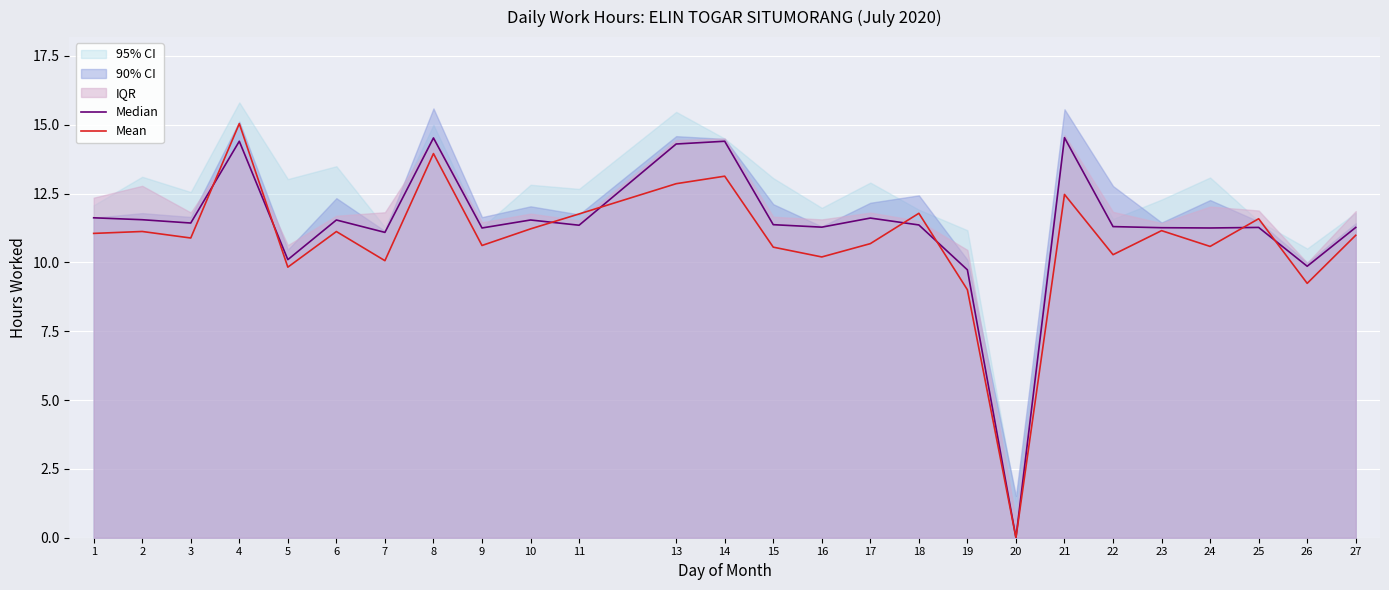

At which category does Mean reach its first local peak?

2